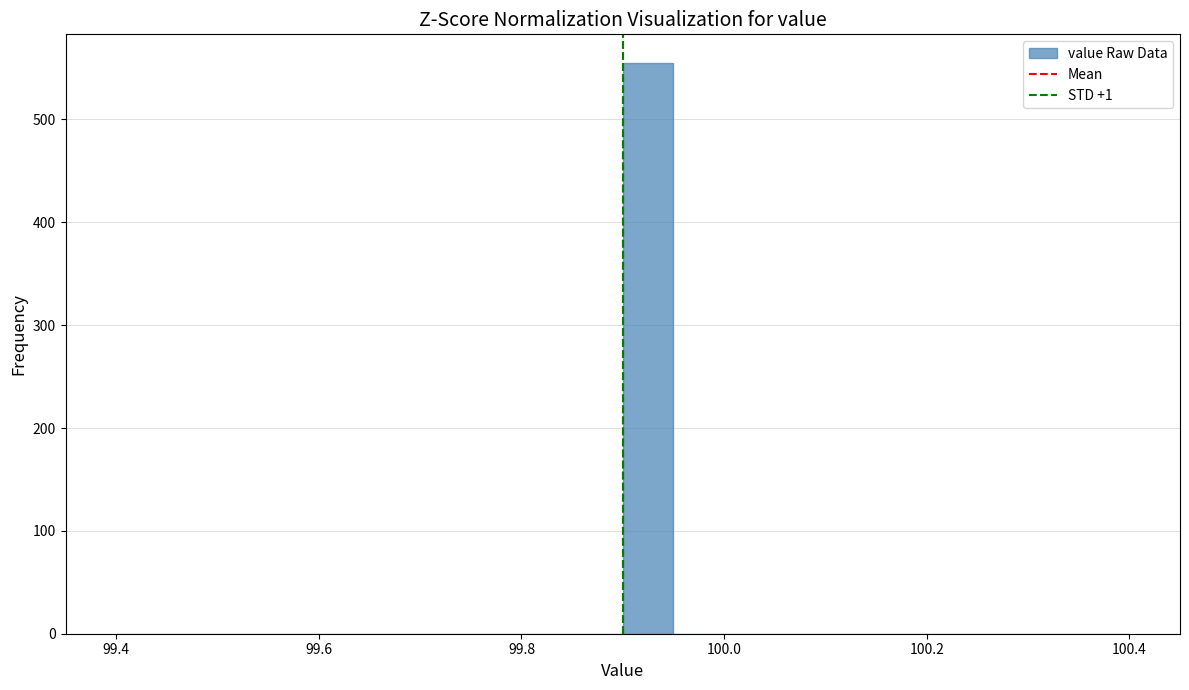

Read against the x-axis, roughly where is the centre of the tallest bar?

99.92